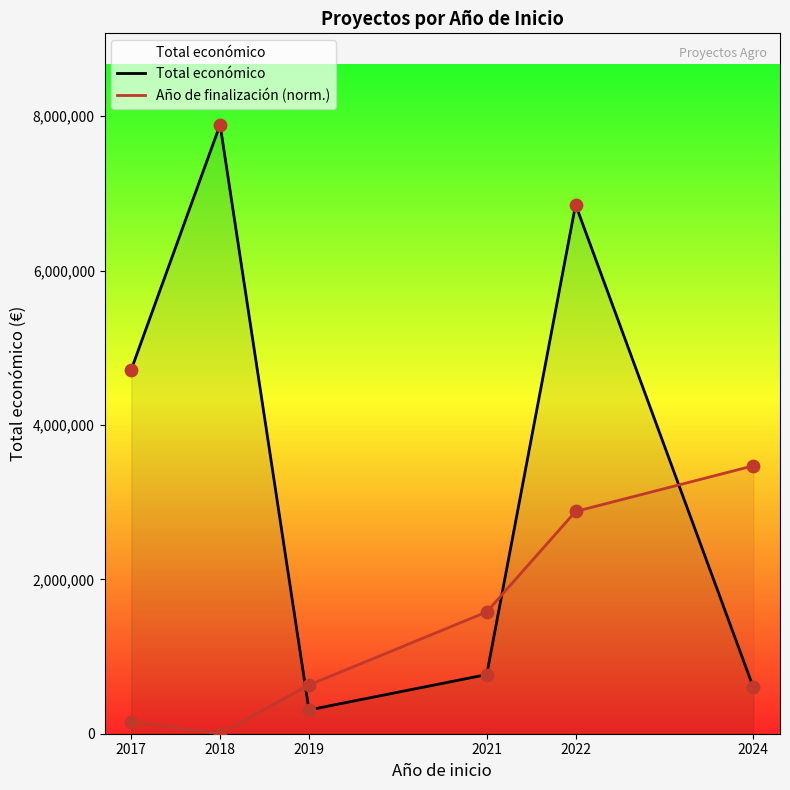

At how many categories does at least one series exceed 5000669?

2